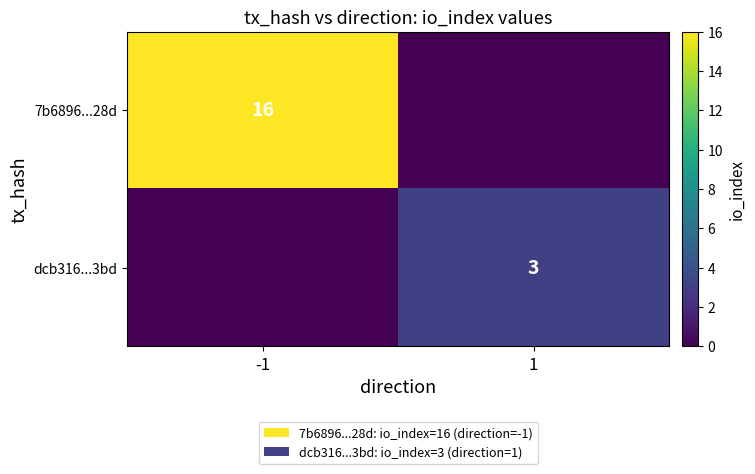

What is the difference between the highest and lowest values at -1?

16